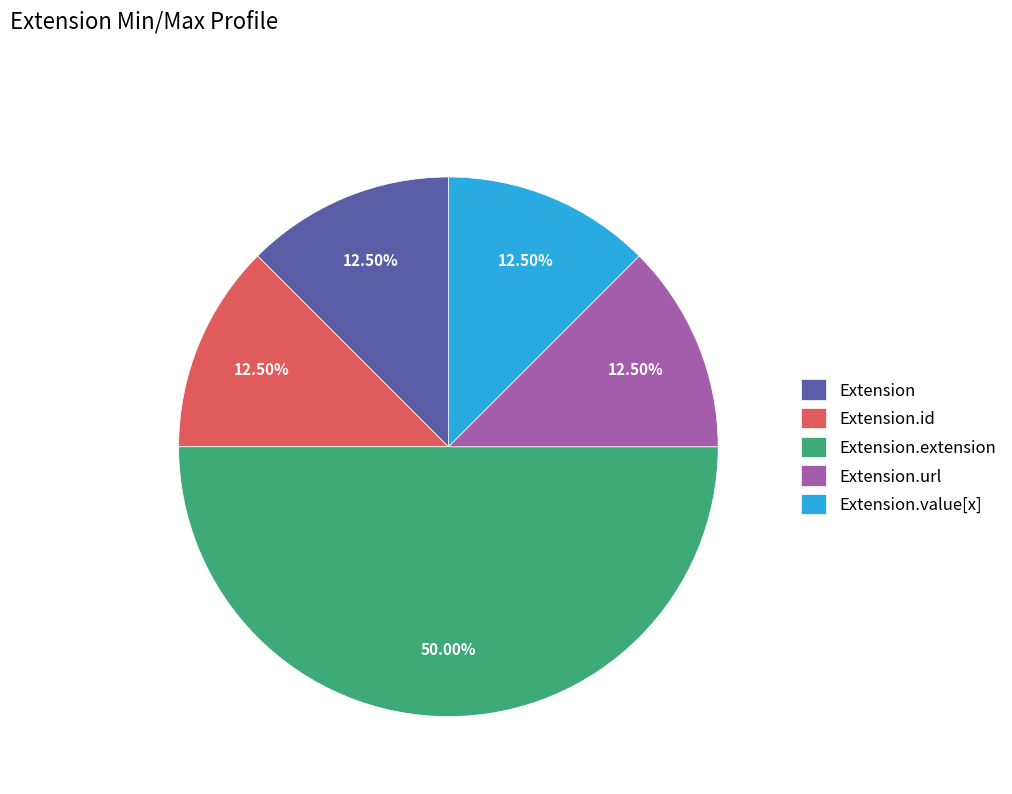

Count the number of slices in the pie.

5